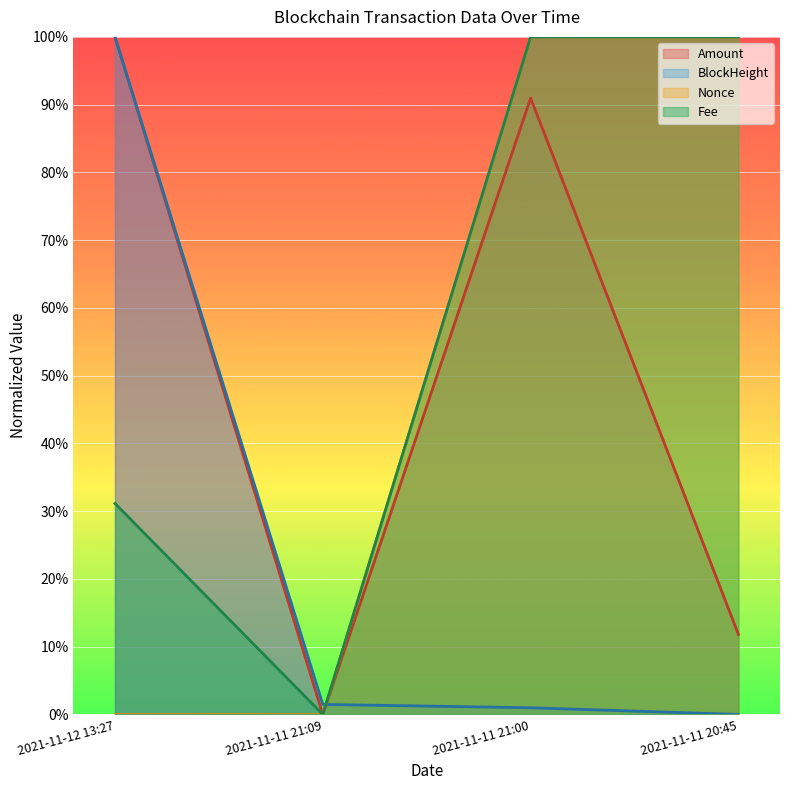

What is the label of the 3rd point from the left?

2021-11-11 21:00